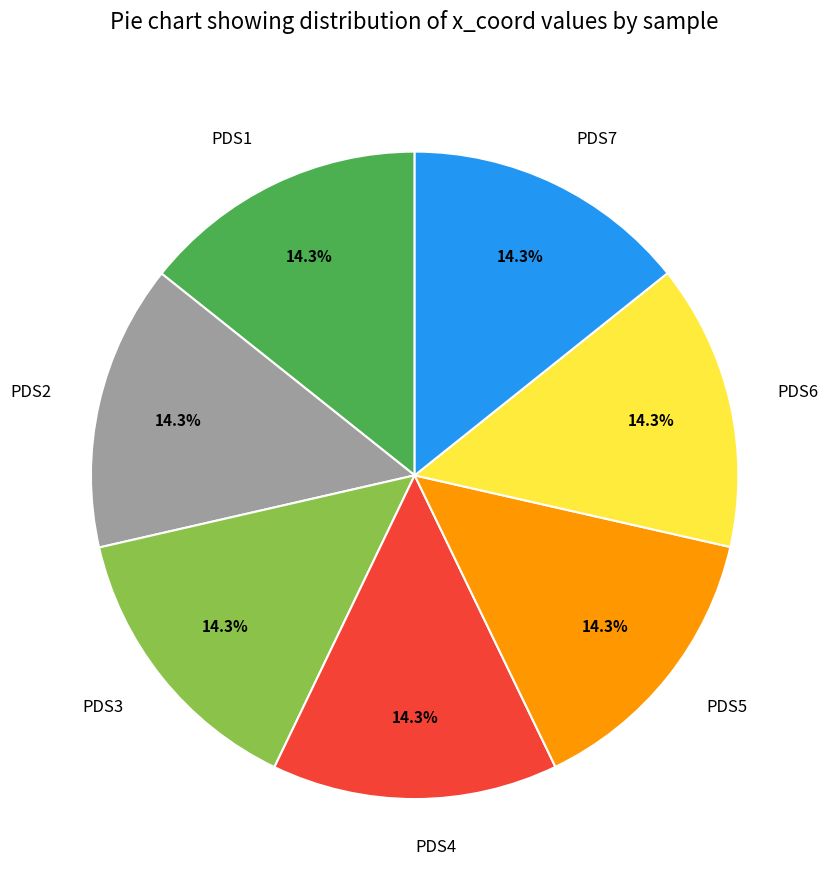

The PDS2 slice represents 1% of the pie. True or false?

False